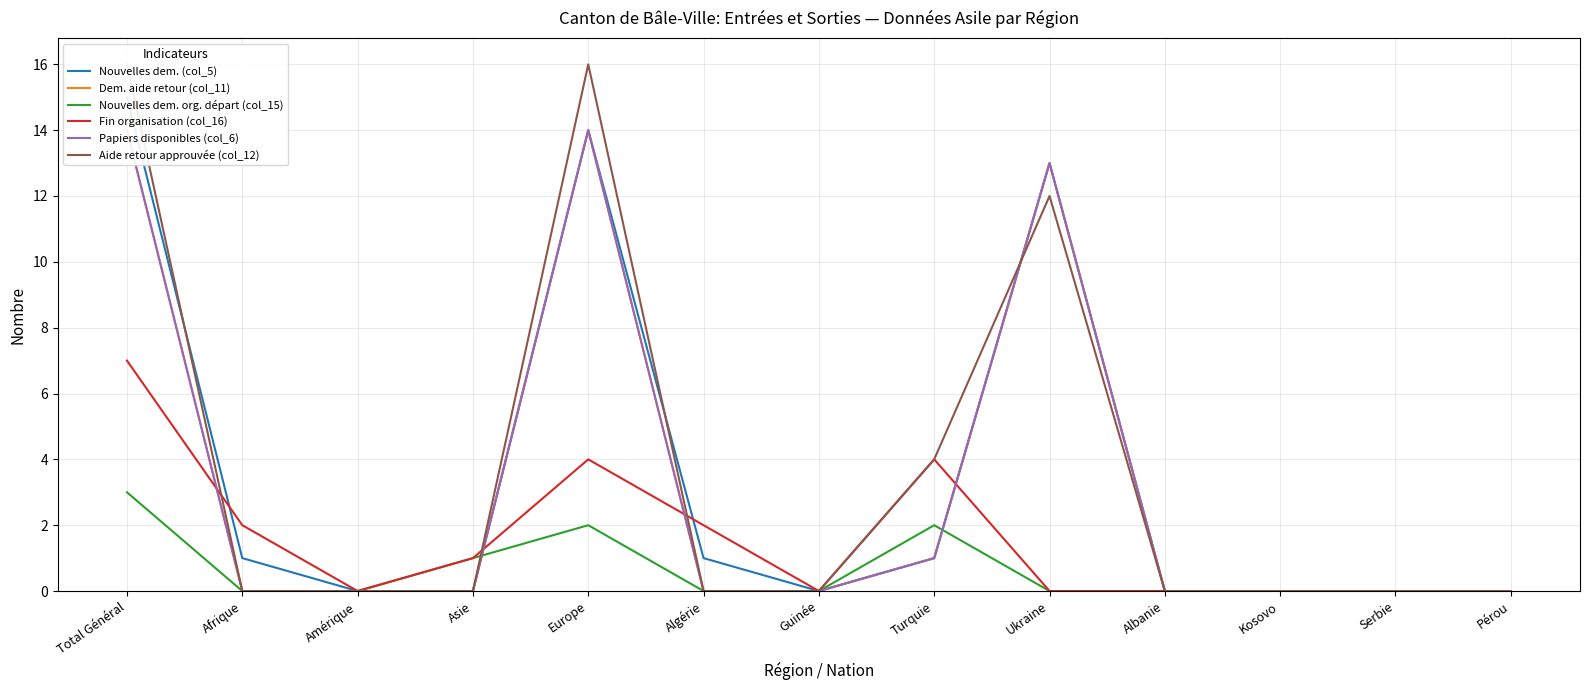

Where is the first local maximum for Fin organisation (col_16)?

Europe